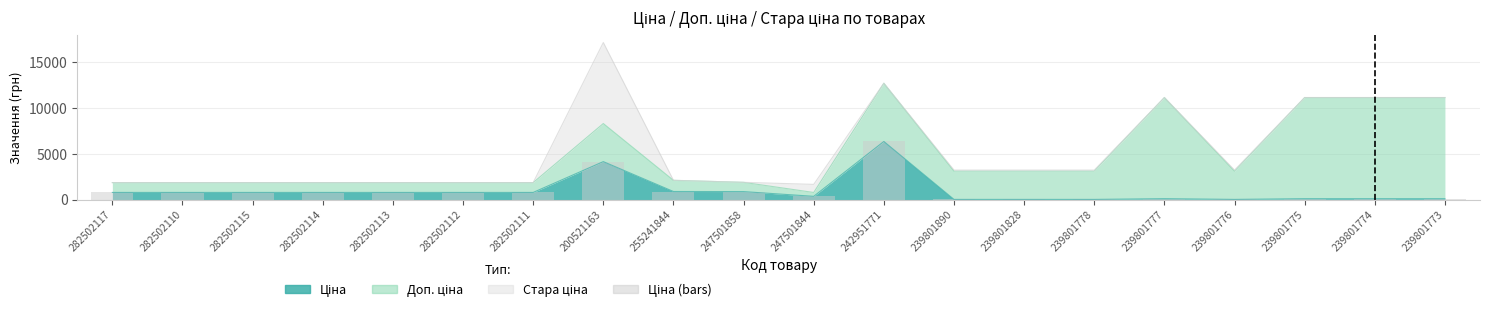

How many bars are there in total?

20